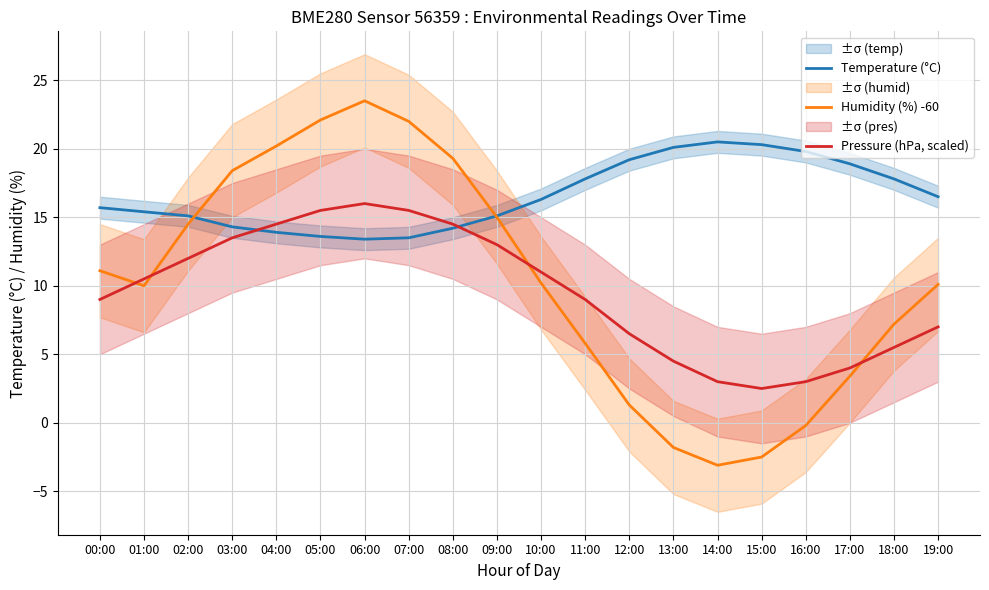

At 15:00, list the series in order from largest to smallest.

Temperature (°C), Pressure (hPa, scaled), Humidity (%) -60